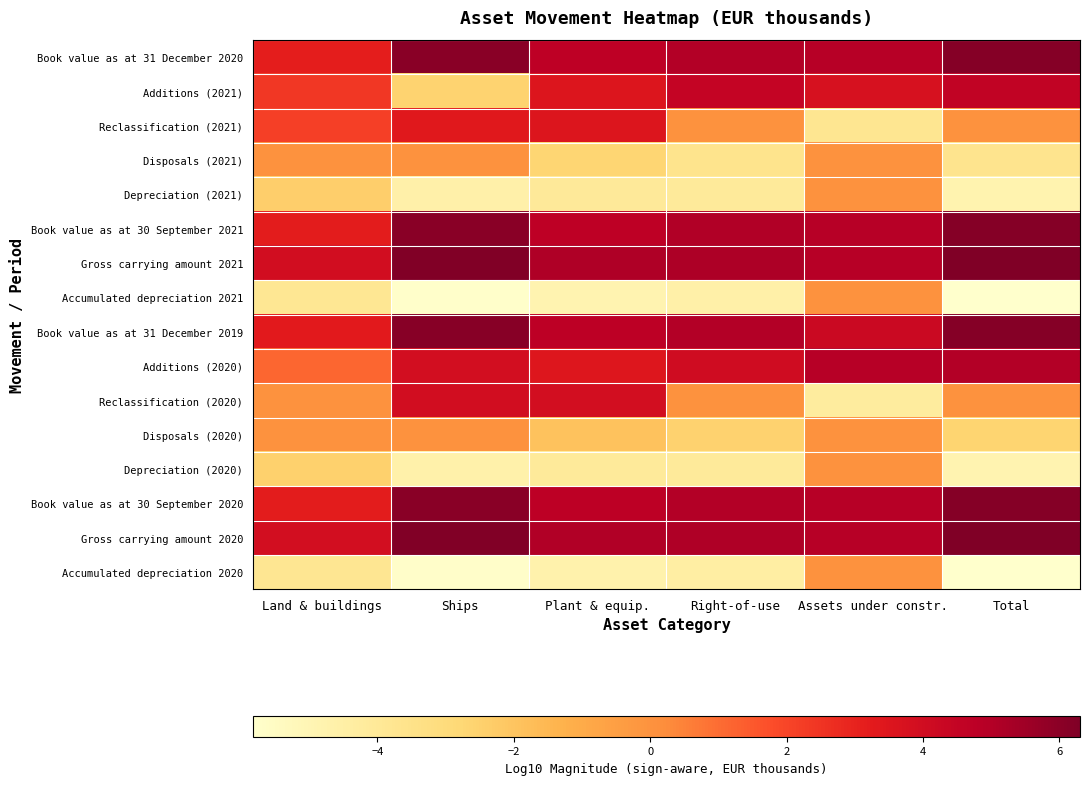

At Ships, list the series in order from largest to smallest.

Gross carrying amount 2020, Gross carrying amount 2021, Book value as at 31 December 2019, Book value as at 30 September 2020, Book value as at 31 December 2020, Book value as at 30 September 2021, Reclassification (2020), Additions (2020), Reclassification (2021), Disposals (2021), Disposals (2020), Additions (2021), Depreciation (2021), Depreciation (2020), Accumulated depreciation 2020, Accumulated depreciation 2021